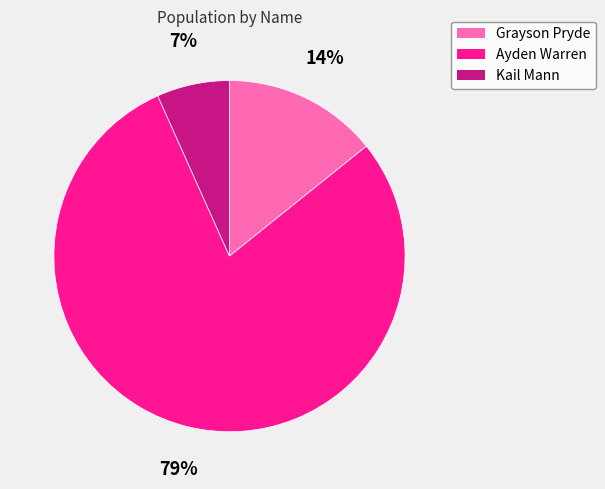

To the nearest percent, what is the difference between the Ayden Warren and Kail Mann slice percentages?

72%